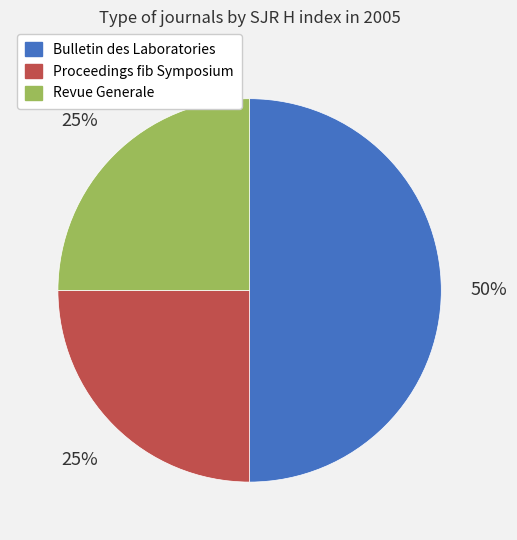

To the nearest percent, what is the difference between the largest and smallest slice percentages?

25%